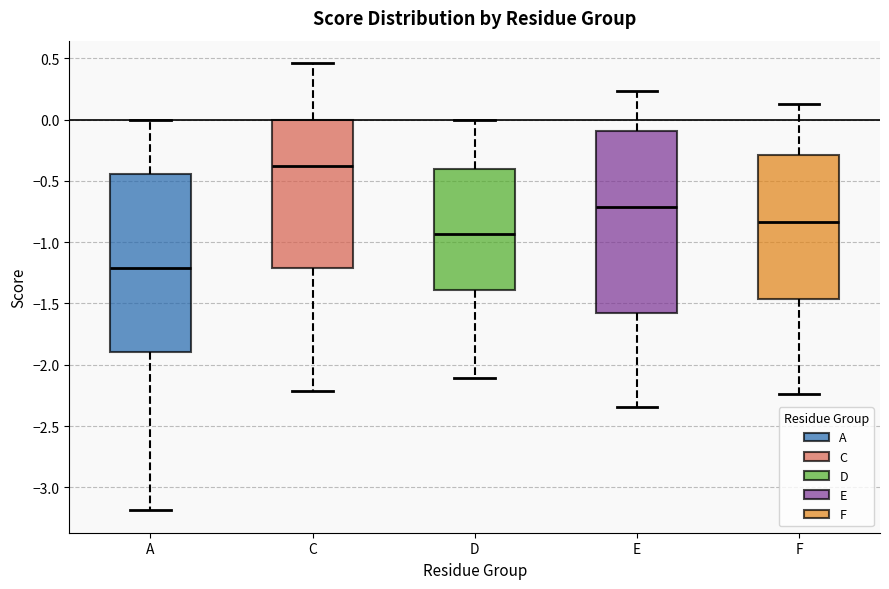

Which box has the lowest median line?

A